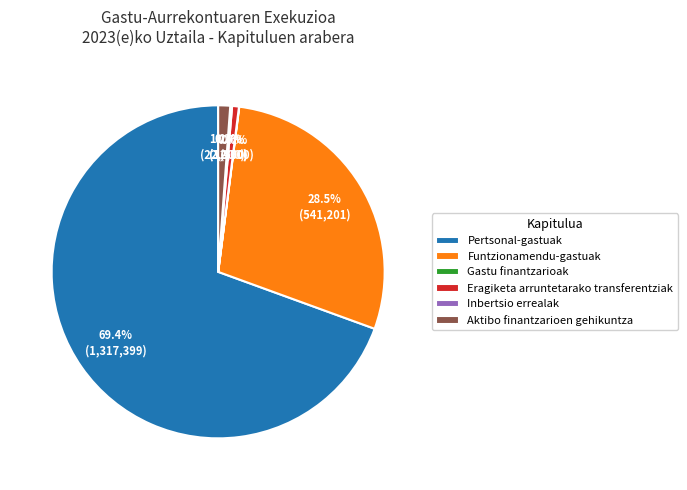

To the nearest percent, what is the average slice percentage?

17%